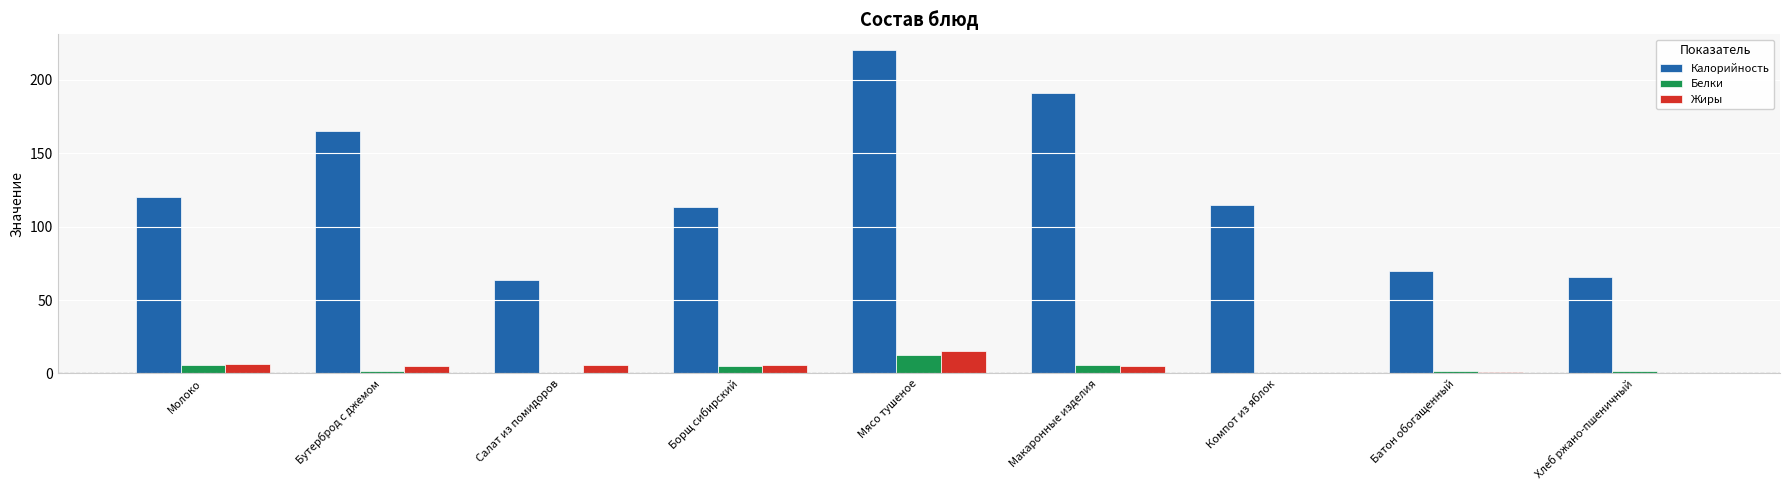

Which series has the largest range (max minus min)?

Калорийность